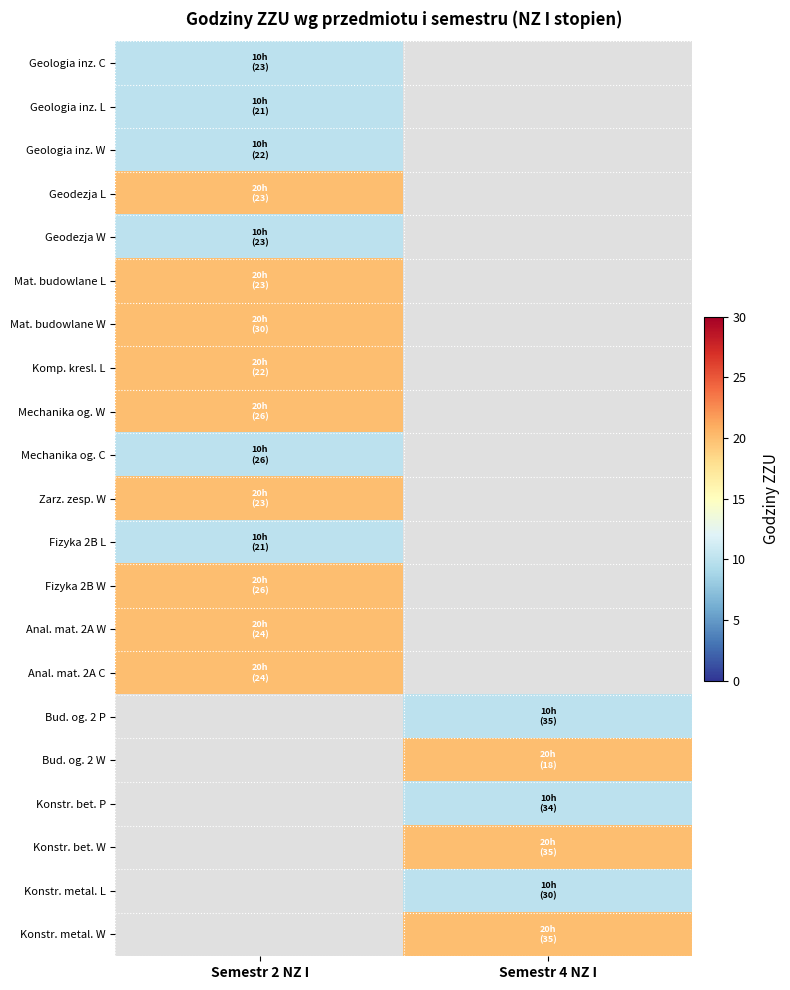

Reading left to right, what are all the values shown in this chart?

Geologia inz. C: Semestr 2 NZ I=10	Semestr 4 NZ I=0
Geologia inz. L: Semestr 2 NZ I=10	Semestr 4 NZ I=0
Geologia inz. W: Semestr 2 NZ I=10	Semestr 4 NZ I=0
Geodezja L: Semestr 2 NZ I=20	Semestr 4 NZ I=0
Geodezja W: Semestr 2 NZ I=10	Semestr 4 NZ I=0
Mat. budowlane L: Semestr 2 NZ I=20	Semestr 4 NZ I=0
Mat. budowlane W: Semestr 2 NZ I=20	Semestr 4 NZ I=0
Komp. kresl. L: Semestr 2 NZ I=20	Semestr 4 NZ I=0
Mechanika og. W: Semestr 2 NZ I=20	Semestr 4 NZ I=0
Mechanika og. C: Semestr 2 NZ I=10	Semestr 4 NZ I=0
Zarz. zesp. W: Semestr 2 NZ I=20	Semestr 4 NZ I=0
Fizyka 2B L: Semestr 2 NZ I=10	Semestr 4 NZ I=0
Fizyka 2B W: Semestr 2 NZ I=20	Semestr 4 NZ I=0
Anal. mat. 2A W: Semestr 2 NZ I=20	Semestr 4 NZ I=0
Anal. mat. 2A C: Semestr 2 NZ I=20	Semestr 4 NZ I=0
Bud. og. 2 P: Semestr 2 NZ I=0	Semestr 4 NZ I=10
Bud. og. 2 W: Semestr 2 NZ I=0	Semestr 4 NZ I=20
Konstr. bet. P: Semestr 2 NZ I=0	Semestr 4 NZ I=10
Konstr. bet. W: Semestr 2 NZ I=0	Semestr 4 NZ I=20
Konstr. metal. L: Semestr 2 NZ I=0	Semestr 4 NZ I=10
Konstr. metal. W: Semestr 2 NZ I=0	Semestr 4 NZ I=20